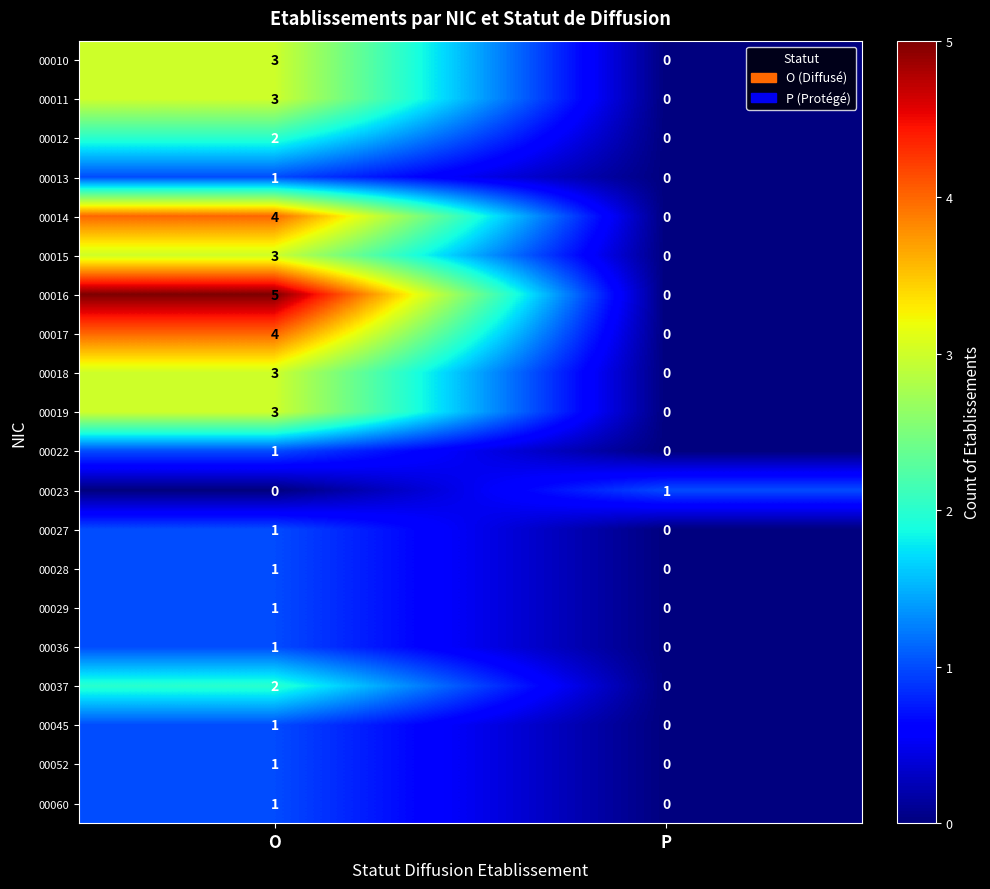

What is the difference between the highest and lowest values at O?

5